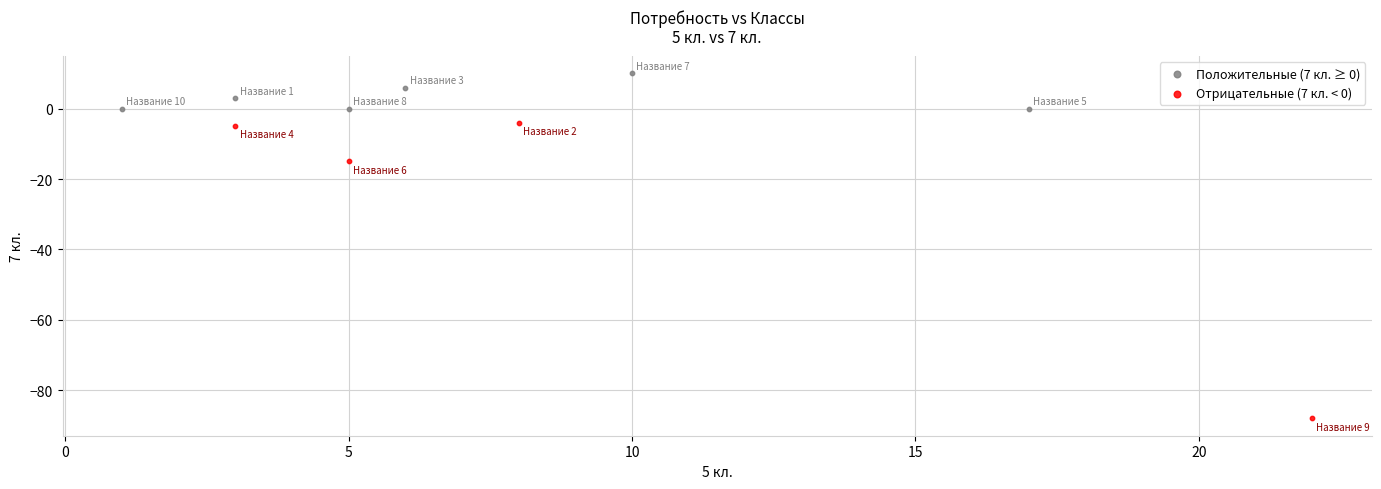

Which series contains the highest Y value?

Положительные (7 кл. ≥ 0)